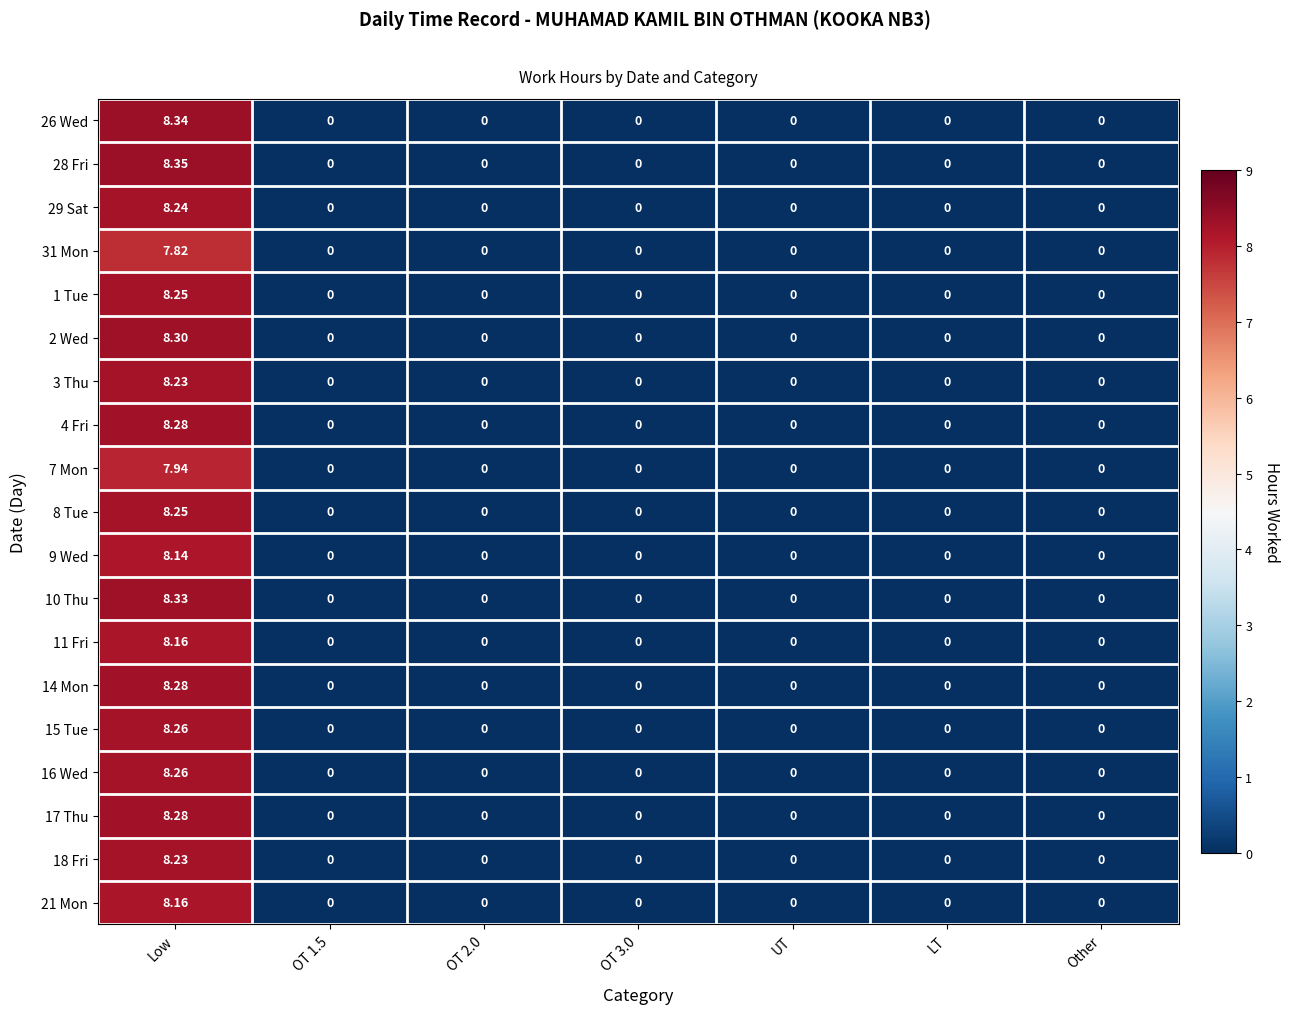

At which label does 17 Thu reach its peak?

Low